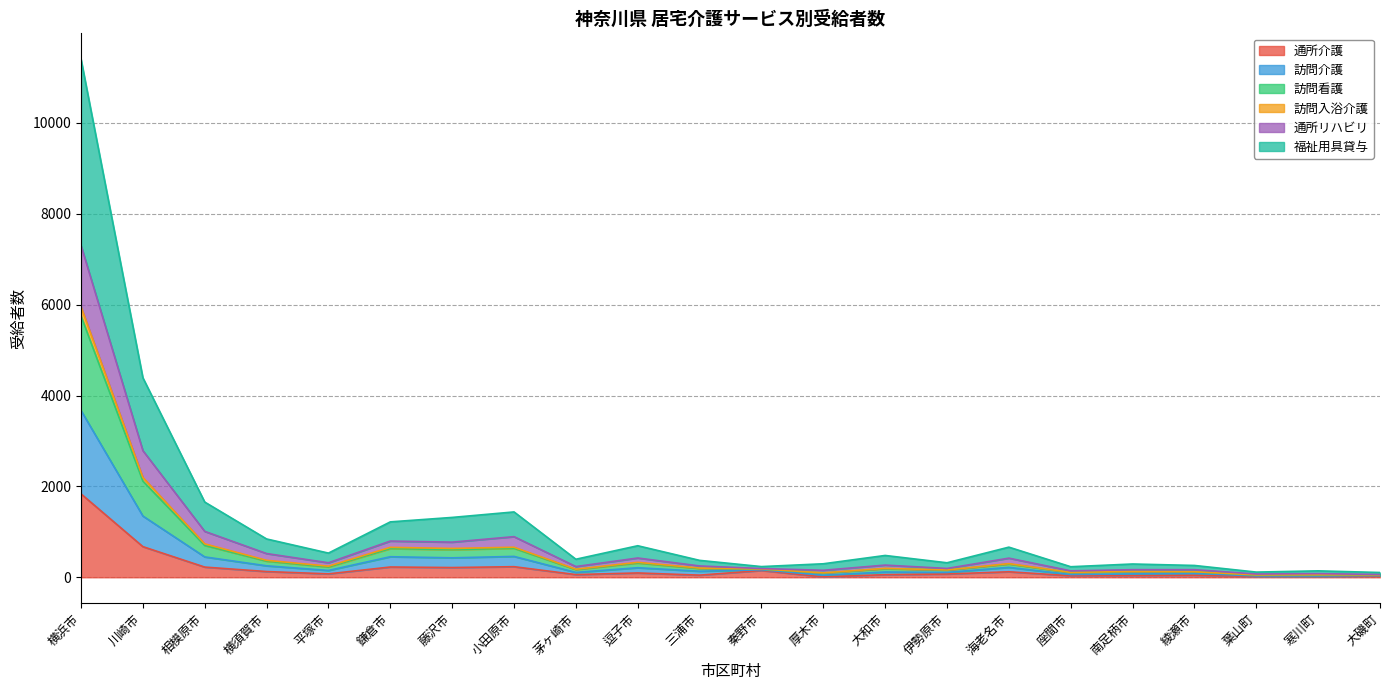

At which category is the sum across all series the highest?

横浜市